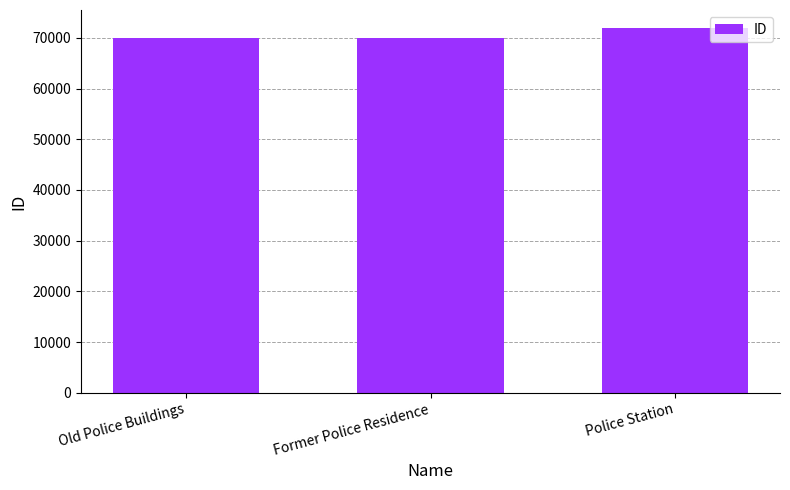

What is the change in value from Former Police Residence to Police Station?

+1952